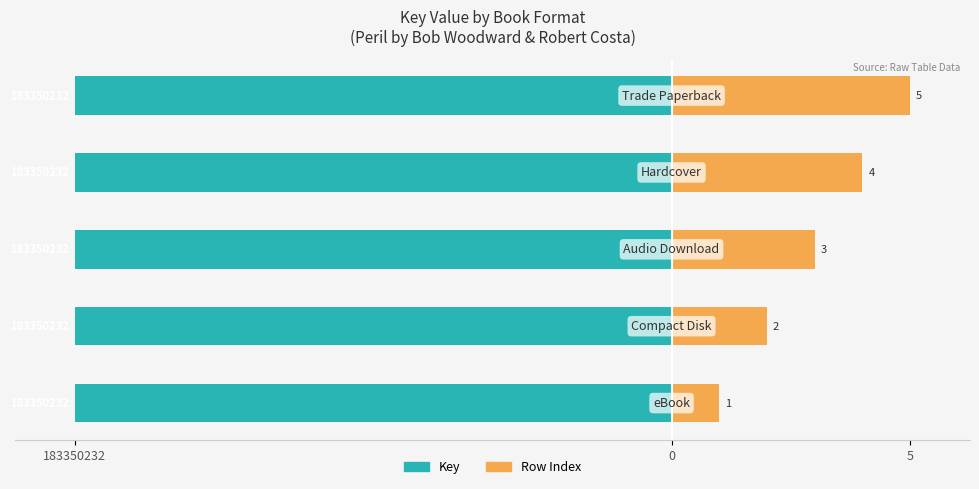

What are all the series names shown in the legend?

Key, Row Index